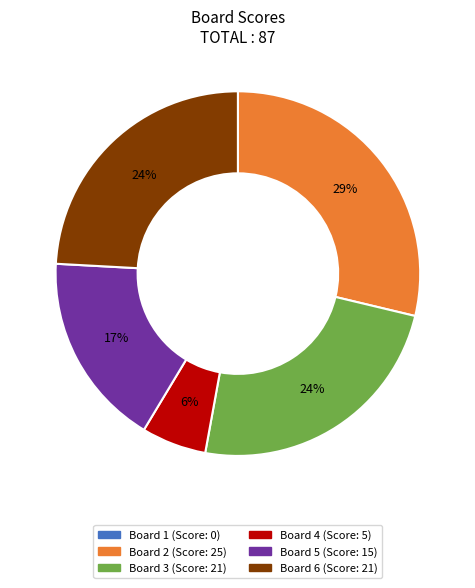

Does any single category account for the majority?

No